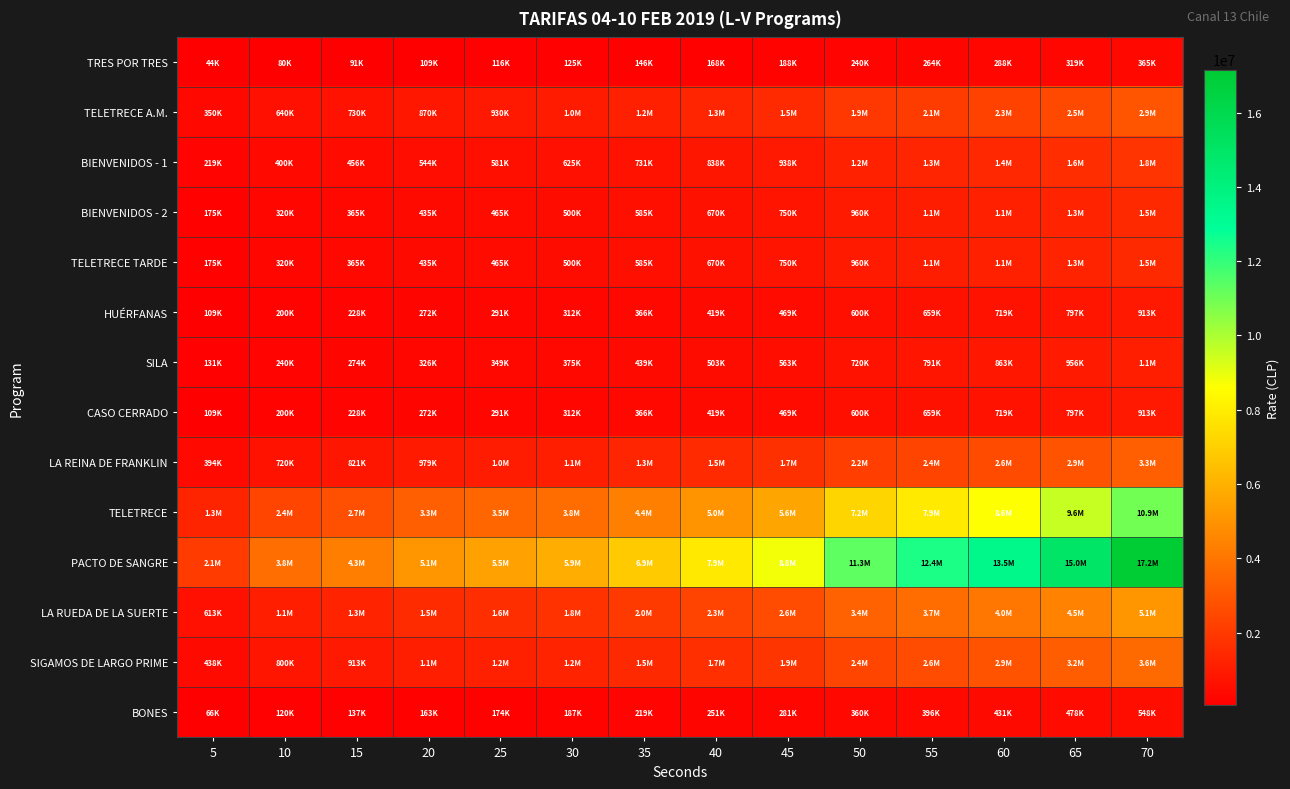

Which label corresponds to the smallest value in the chart?

5